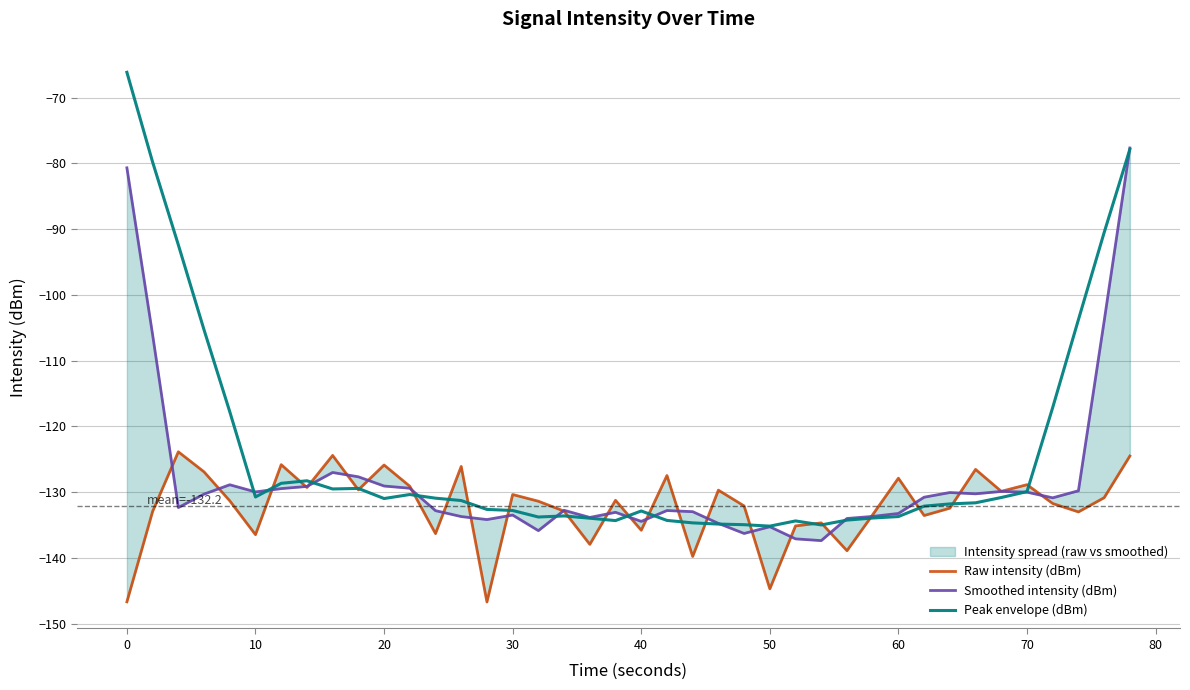

What are all the series names shown in the legend?

Raw intensity (dBm), Smoothed intensity (dBm), Peak envelope (dBm)